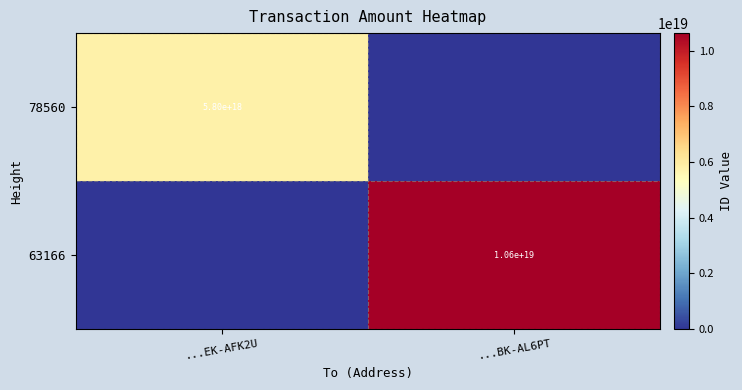

Is it true that 78560 equals 3356392842442877440 at ...EK-AFK2U?

False